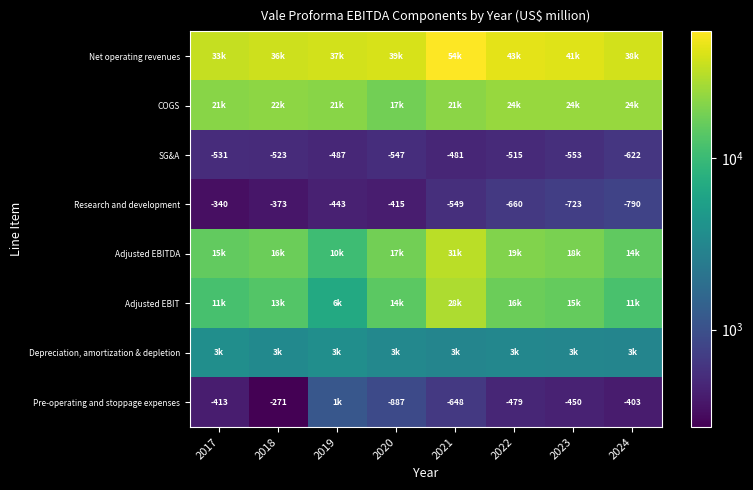

Is it true that Research and development equals -653 at 2020?

False